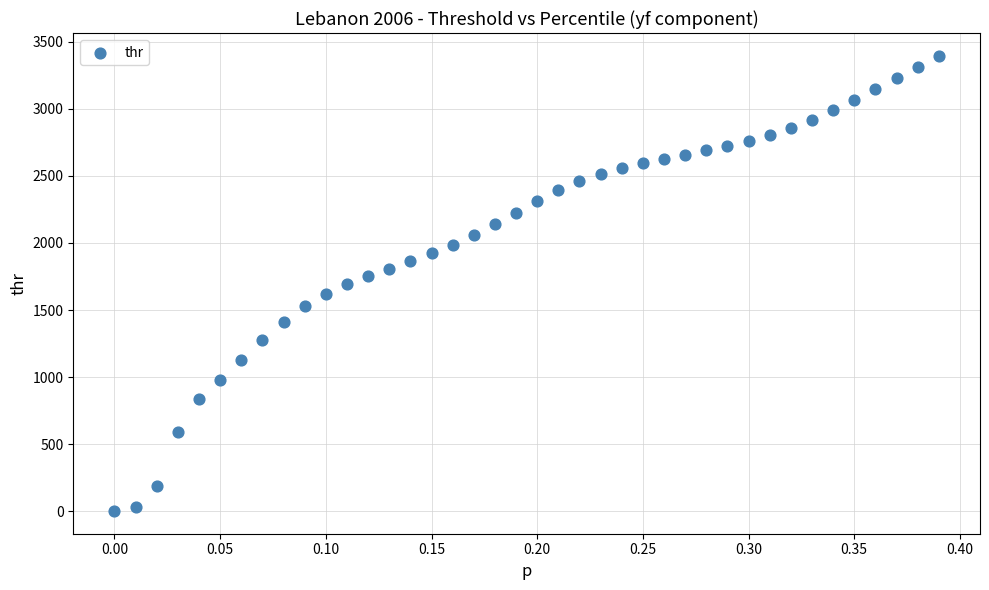

What is the range of Y values (max minus min)?

3395.1